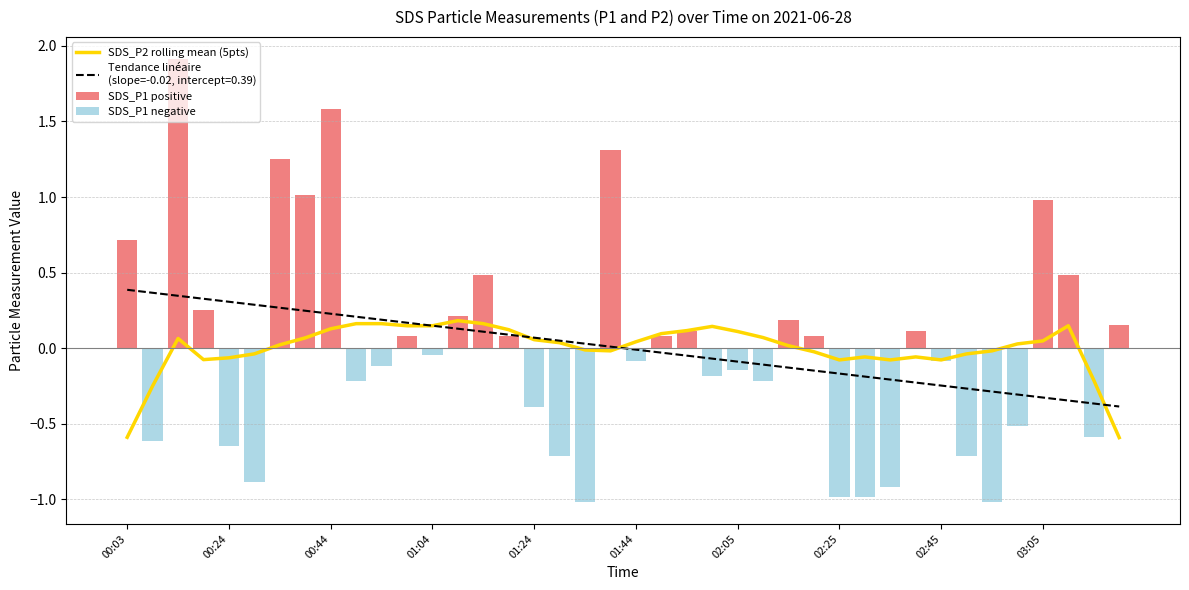

What is the average value of the SDS_P1 positive series?

0.6